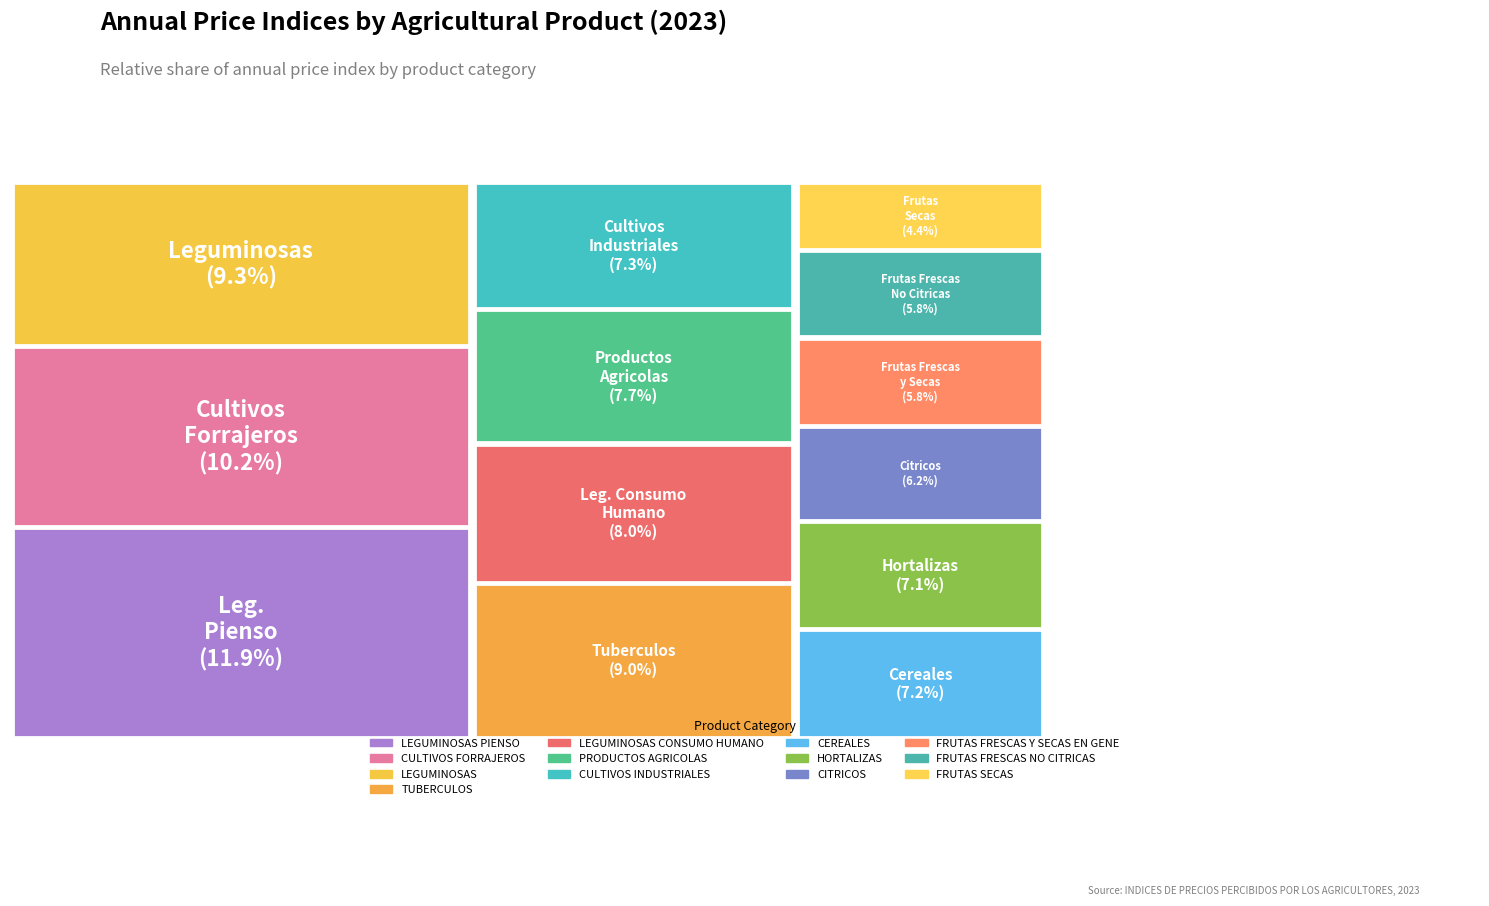

Rank the categories by value from lowest to highest.

FRUTAS SECAS, FRUTAS FRESCAS NO CITRICAS, FRUTAS FRESCAS Y SECAS EN GENERAL, CITRICOS, HORTALIZAS, CEREALES, CULTIVOS INDUSTRIALES, PRODUCTOS AGRICOLAS, LEGUMINOSAS CONSUMO HUMANO, TUBERCULOS, LEGUMINOSAS, CULTIVOS FORRAJEROS, LEGUMINOSAS PIENSO